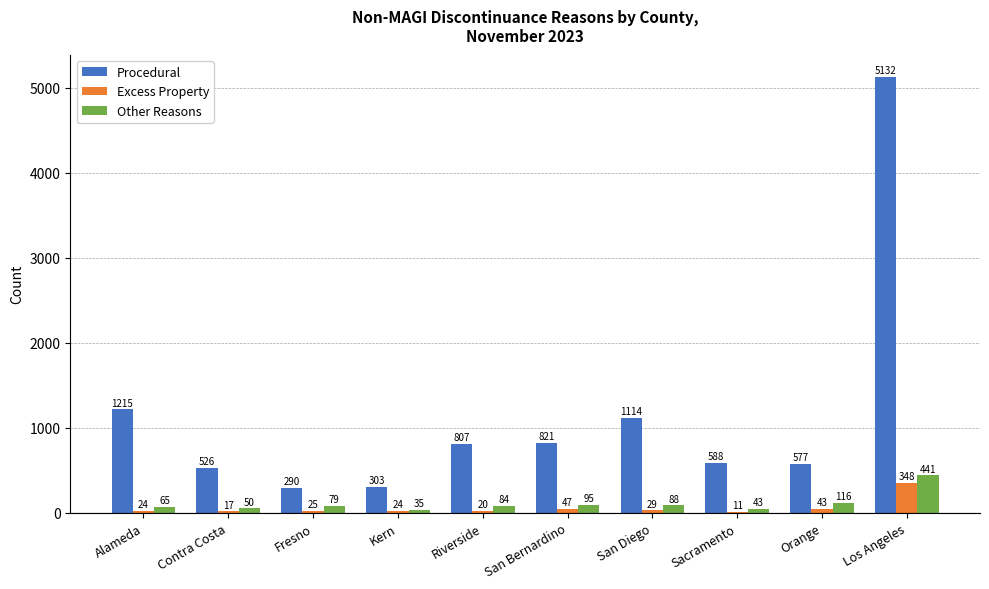

Where does the Procedural series first go above 807?

Alameda